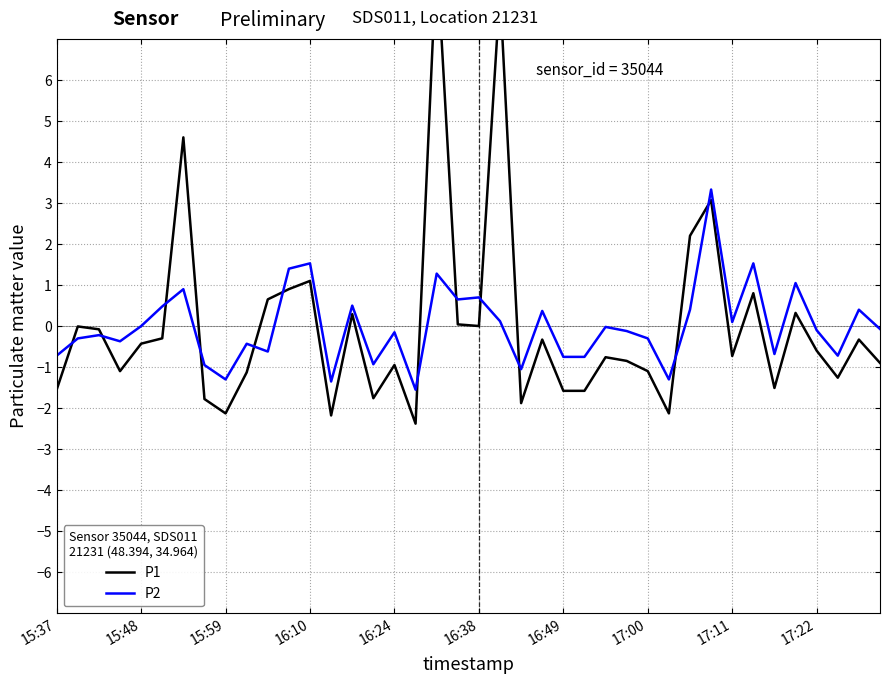

True or false: P2 has a value of -0.7 at 15:59.

False